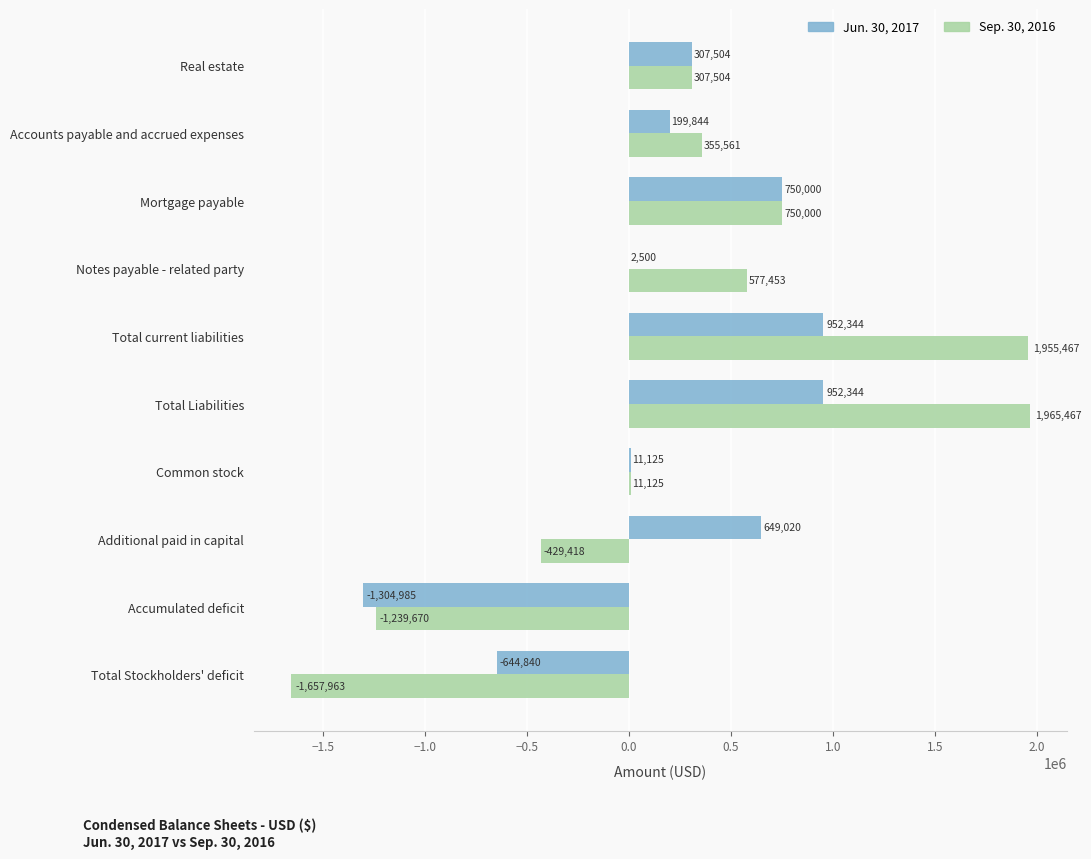

Between Additional paid in capital and Accumulated deficit, which series saw the biggest shift?

Jun. 30, 2017